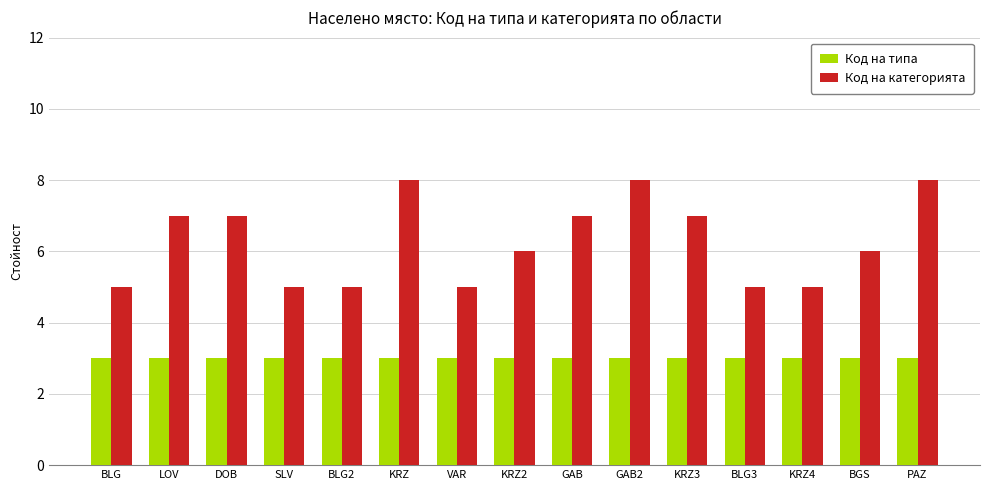

What is the difference between the maximum and minimum values in the Код на категорията series?

3